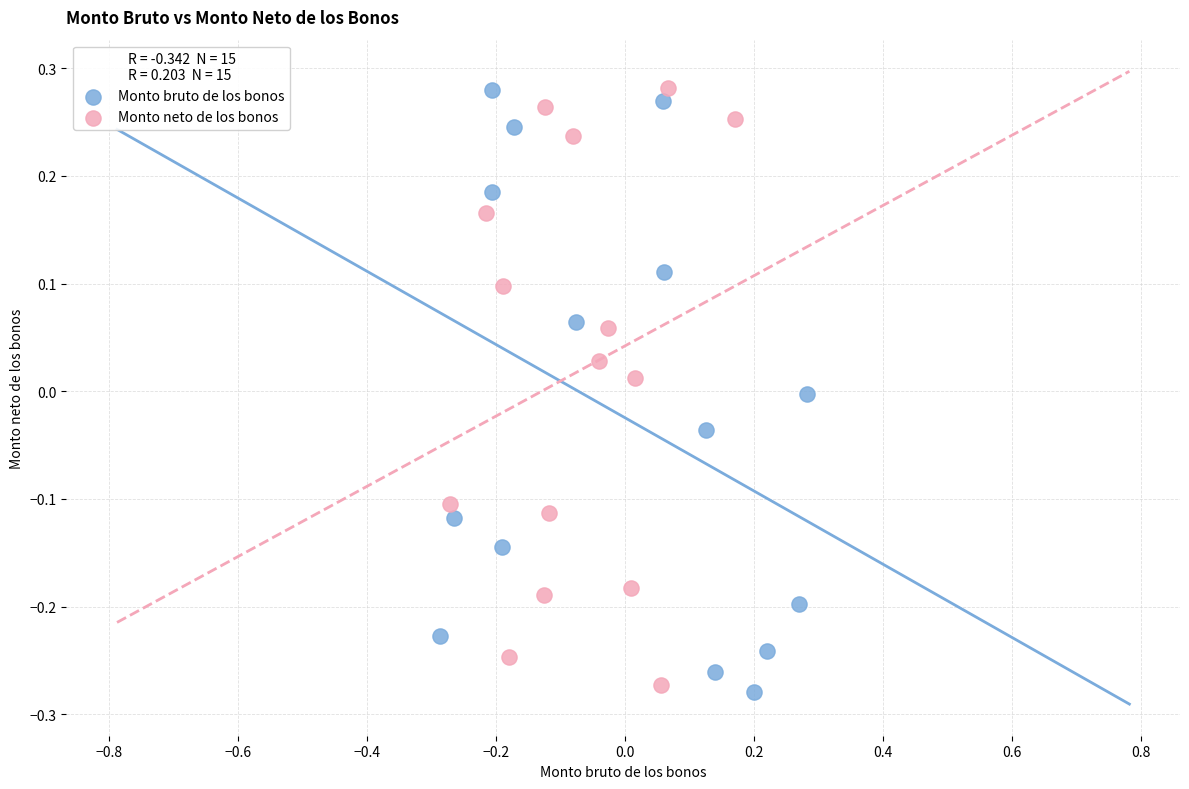

Which series has the largest Y range (max minus min)?

Monto bruto de los bonos